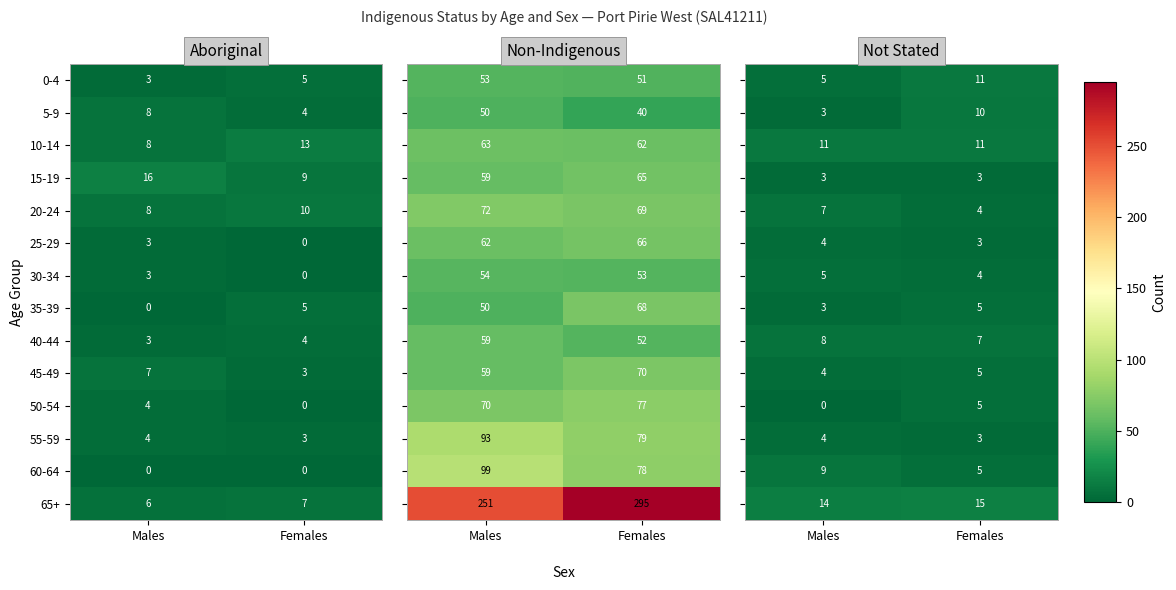

How many series are shown in this chart?

14